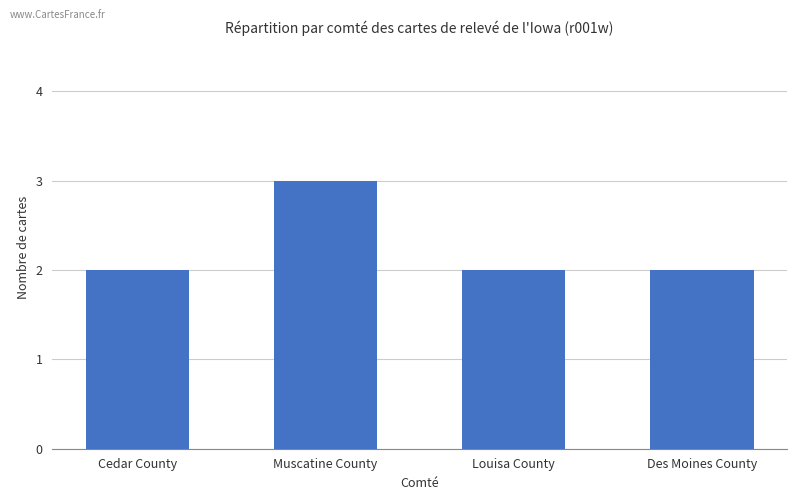

True or false: the data shows 0 at Des Moines County.

False